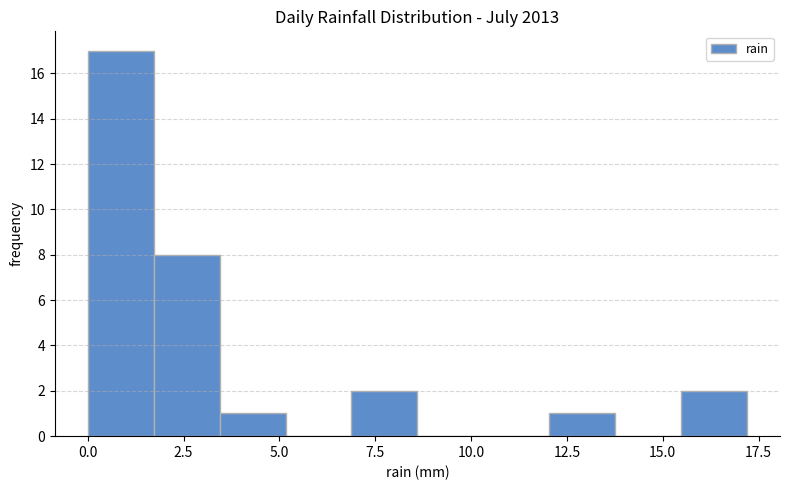

Read against the x-axis, roughly where is the centre of the tallest bar?

1.0